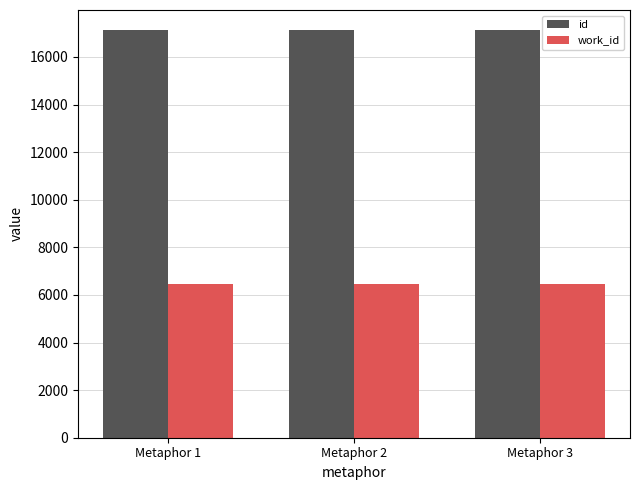

What are all the series names shown in the legend?

id, work_id